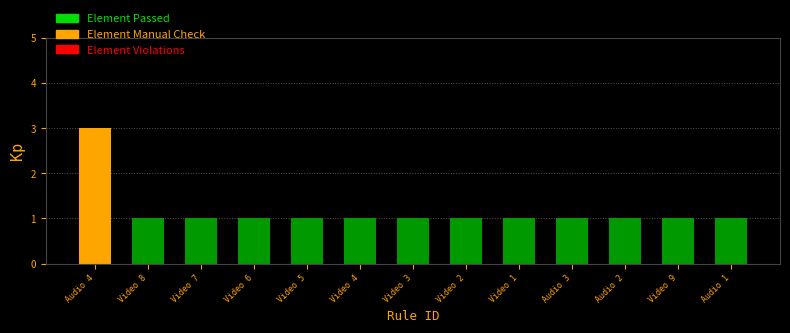

What is the difference between the maximum and minimum values?

2